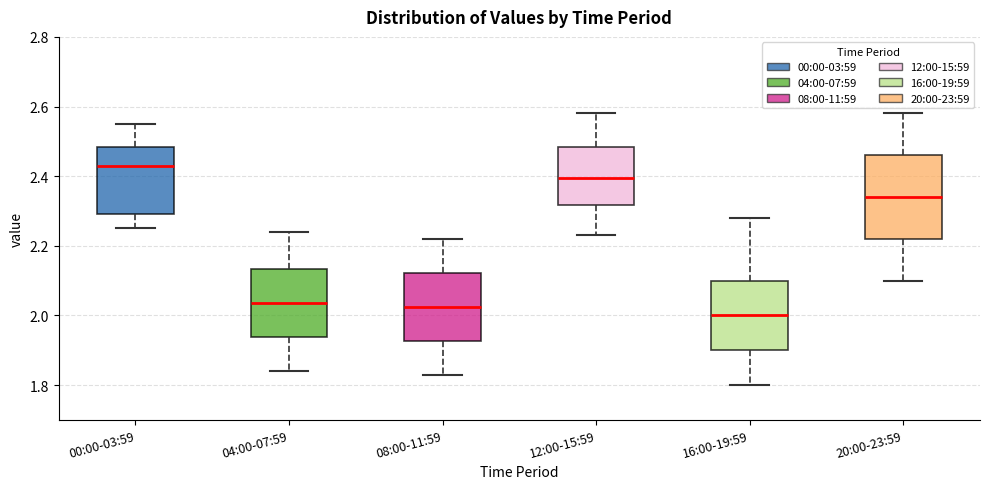

Reading left to right, read every box against the y-axis: the position of its median line, the range the box covers, and the ends of its whiskers. The values are not printed on the chart, so give them approximately, as read against the axis.

00:00-03:59: median 2.44, box 2.30 to 2.48, whiskers 2.26 to 2.56
04:00-07:59: median 2.04, box 1.94 to 2.14, whiskers 1.84 to 2.24
08:00-11:59: median 2.02, box 1.92 to 2.12, whiskers 1.84 to 2.22
12:00-15:59: median 2.40, box 2.32 to 2.48, whiskers 2.24 to 2.58
16:00-19:59: median 2.00, box 1.90 to 2.10, whiskers 1.80 to 2.28
20:00-23:59: median 2.34, box 2.22 to 2.46, whiskers 2.10 to 2.58